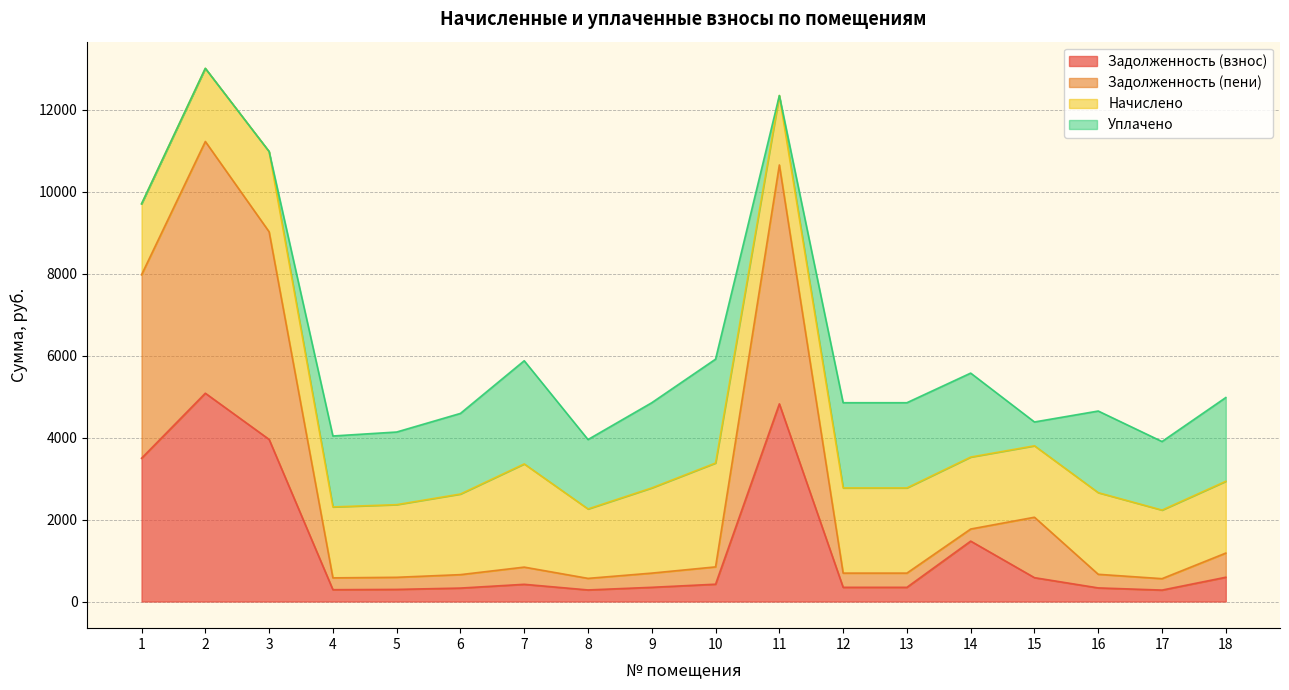

List the labels in order of zadolzhennost value, largest first.

2, 11, 3, 1, 14, 18, 15, 10, 7, 9, 12, 13, 16, 6, 5, 4, 8, 17